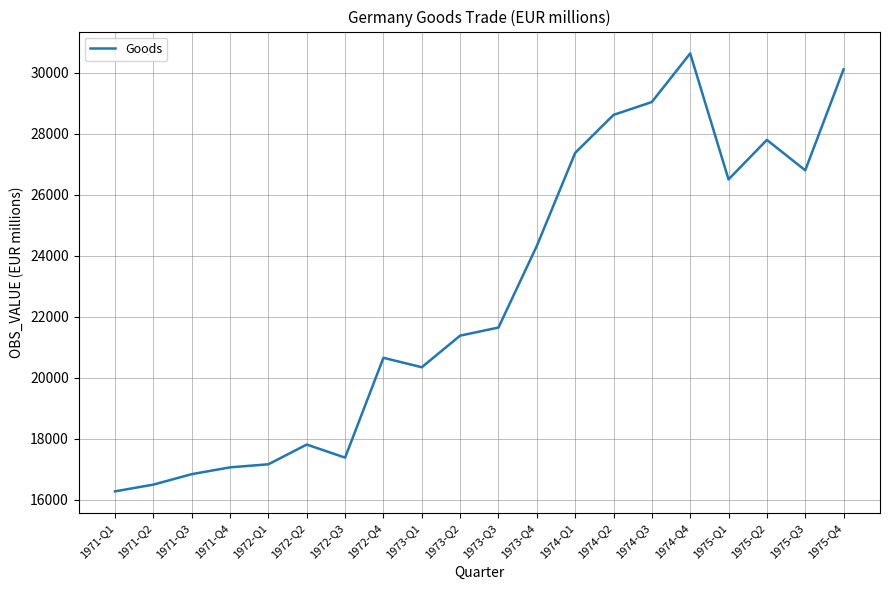

What is the ratio of the value at 1974-Q1 to the value at 1973-Q2?

1.3